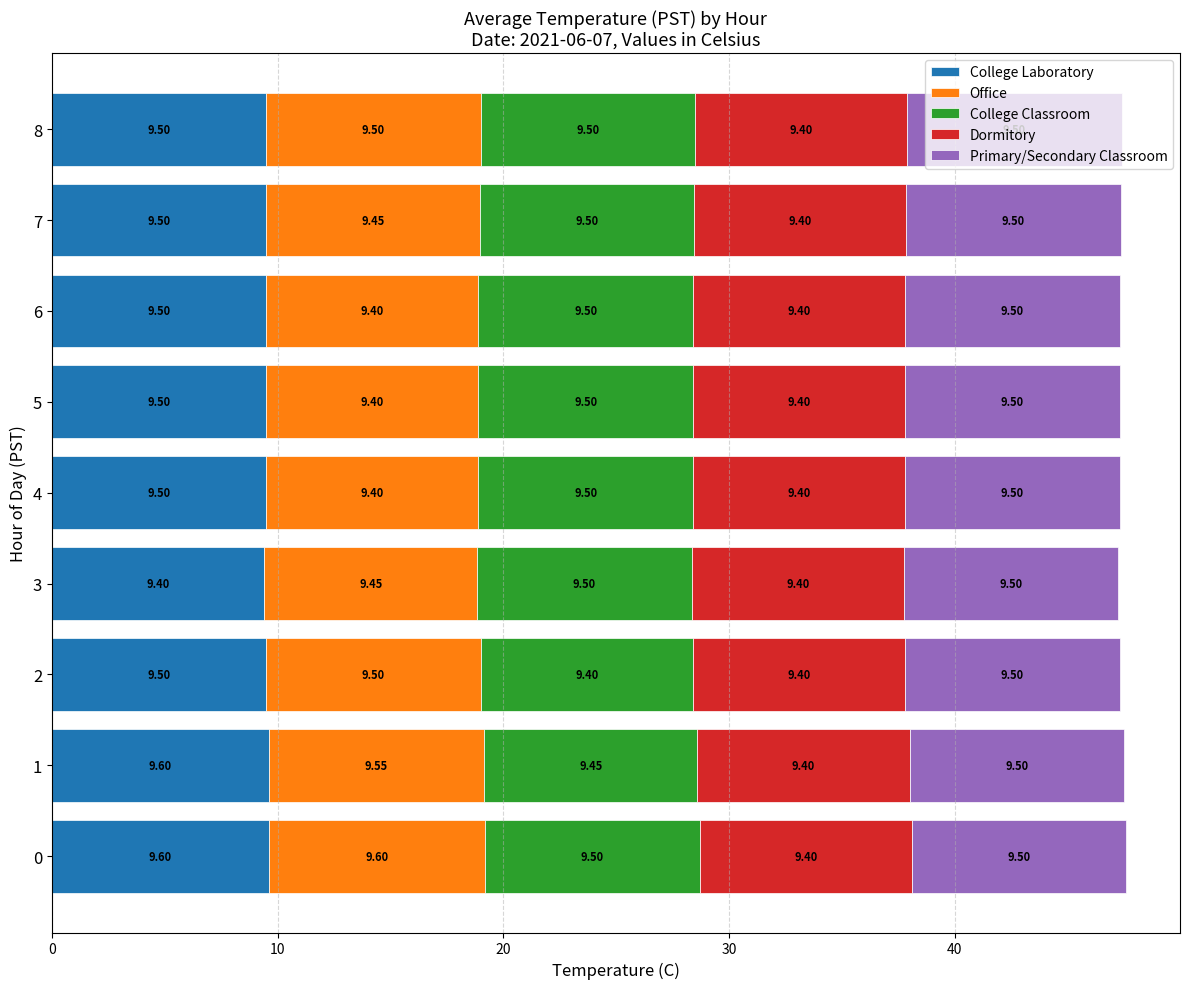

What is the sum of all College Laboratory values?

85.6